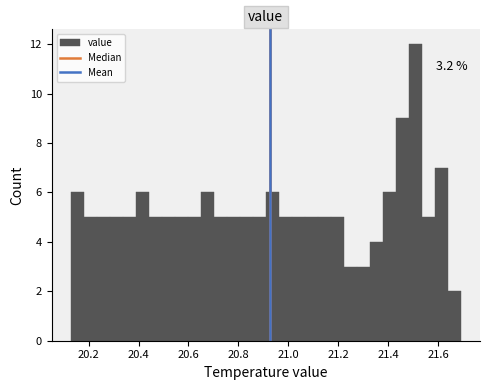

Read against the x-axis, roughly where is the centre of the tallest bar?

21.50